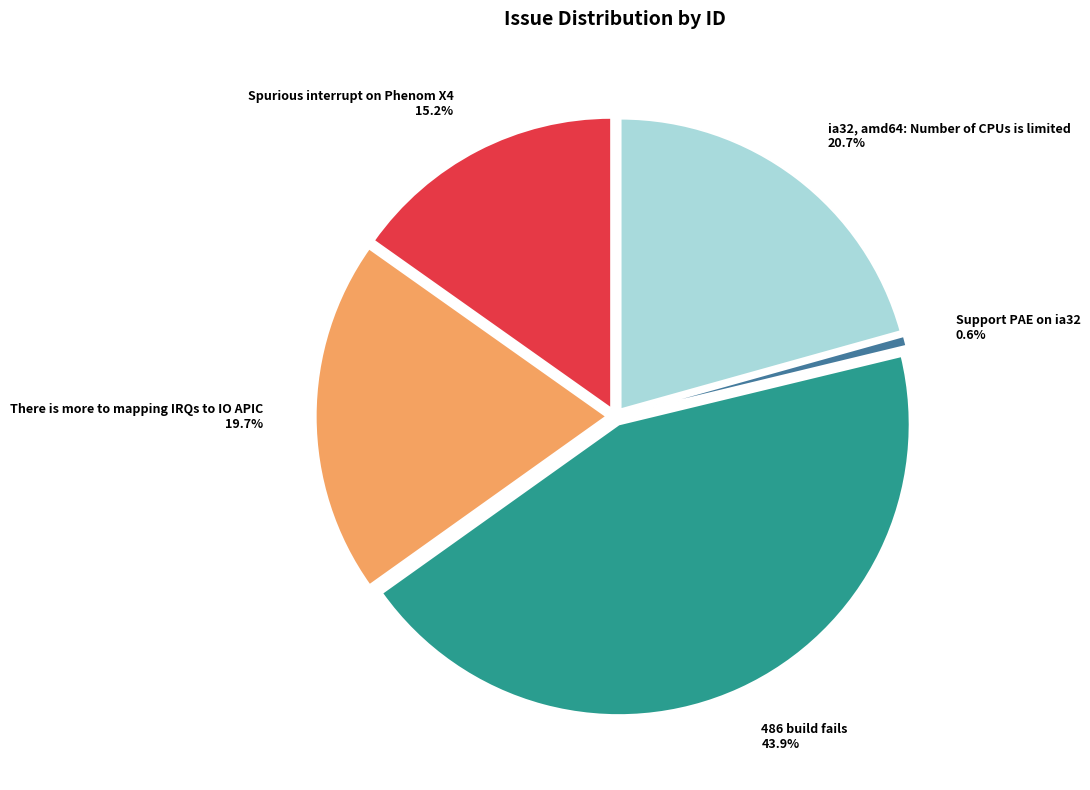

True or false: There is more to mapping IRQs to IO APIC accounts for 20% of the total.

True